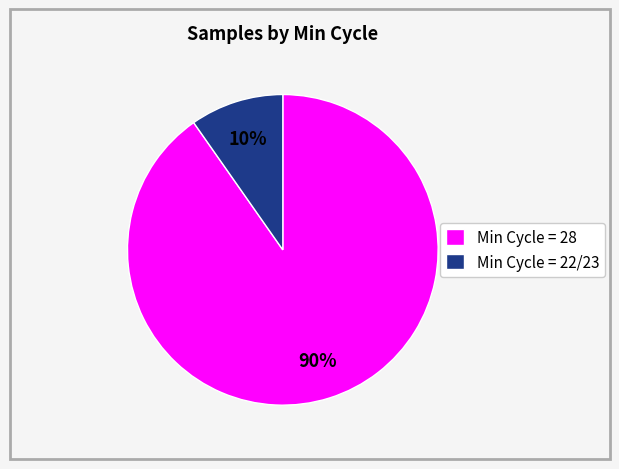

Which slice represents more than half of the pie?

Min Cycle = 28